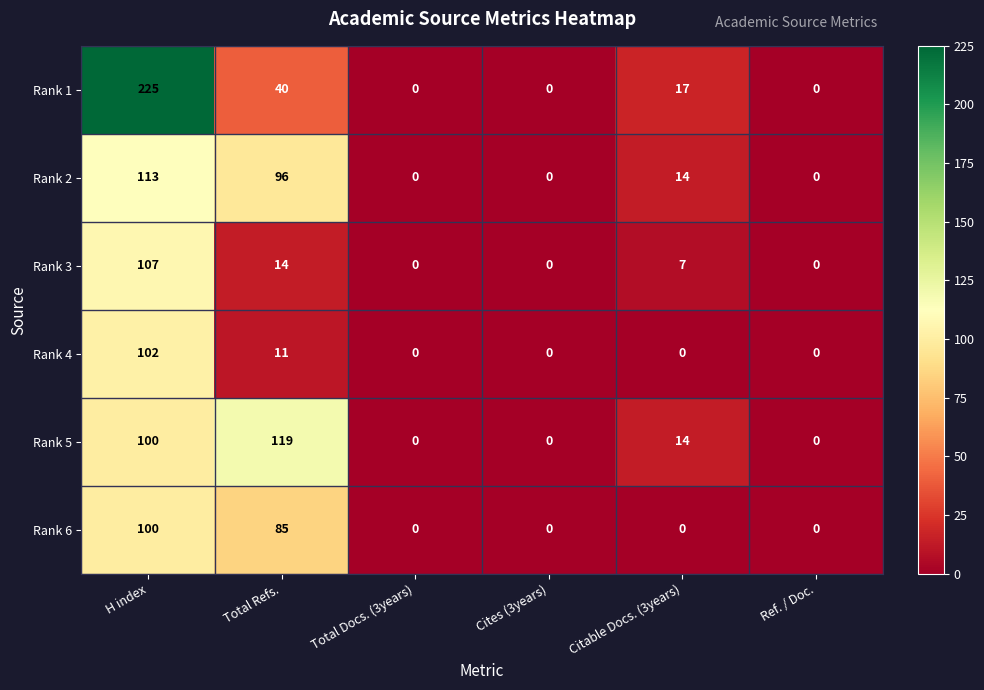

What is the difference between the Rank 6 values at Total Refs. and H index?

15